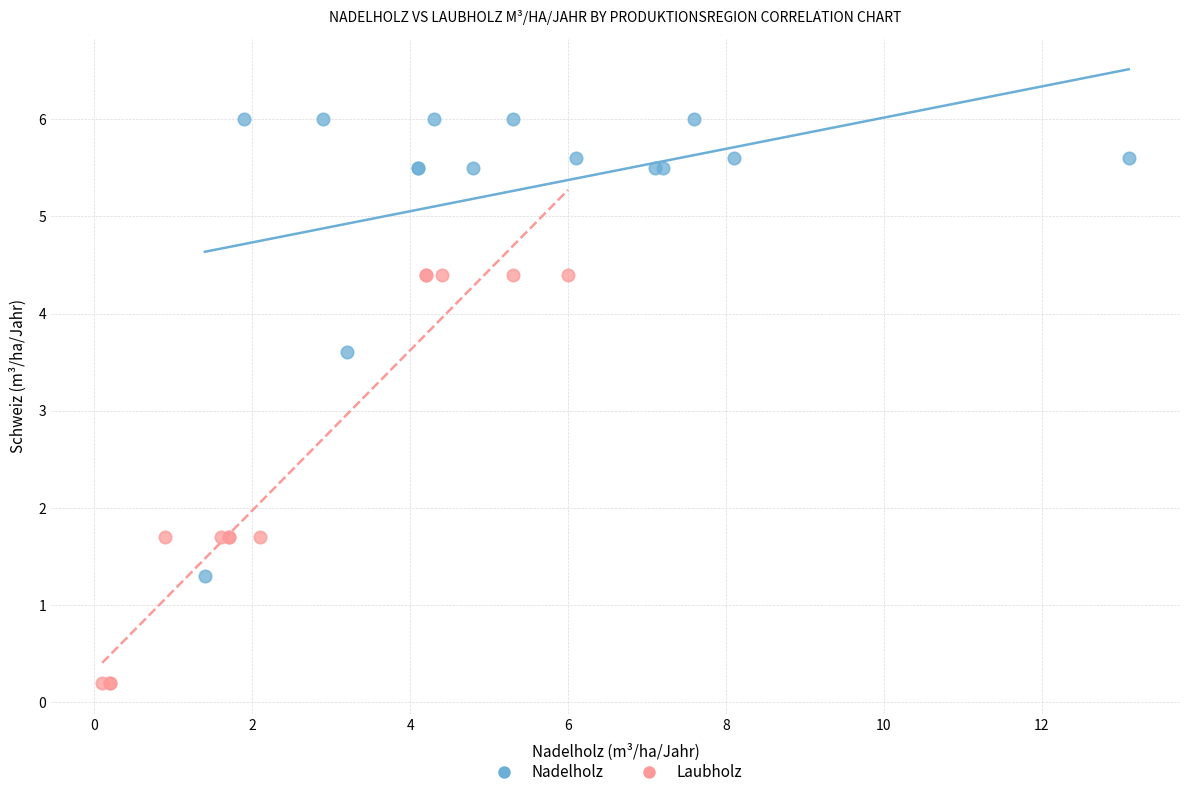

Which series has the largest Y range (max minus min)?

Nadelholz